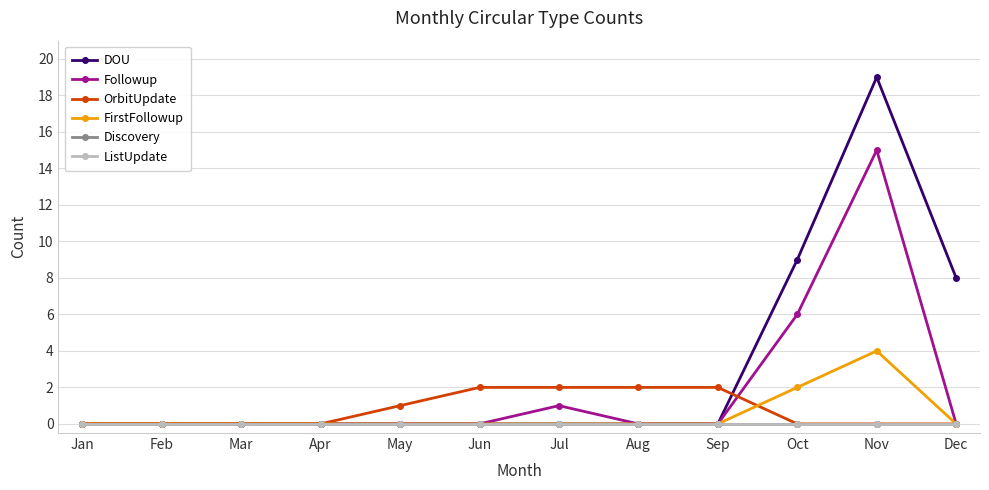

How many interior local peaks does the FirstFollowup series have?

1